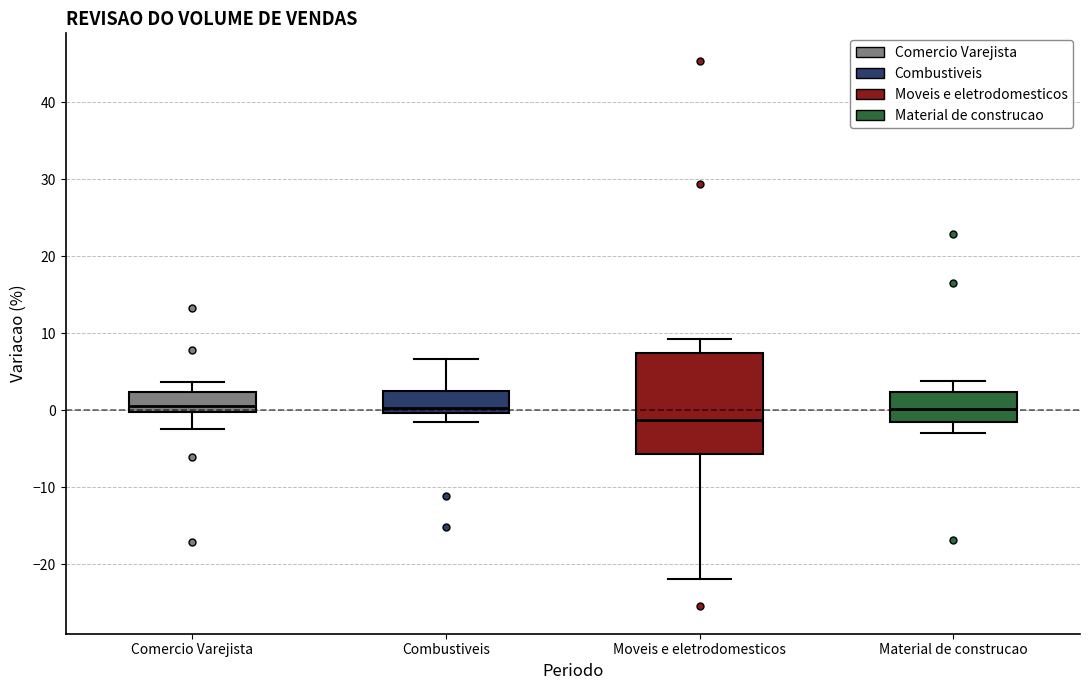

Reading left to right, transcribe this box plot: for each box, give where its median line is, the range the box spans, and where its two whiskers end, as read against the y-axis. The values are not printed on the chart, so give them approximately, as read against the axis.

Comercio Varejista: median 1, box 0 to 2, whiskers -2 to 4
Combustiveis: median 0 (just above the box's lower edge), box 0 to 3, whiskers -1 to 7
Moveis e eletrodomesticos: median -1, box -6 to 7, whiskers -22 to 9
Material de construcao: median 0, box -2 to 2, whiskers -3 to 4